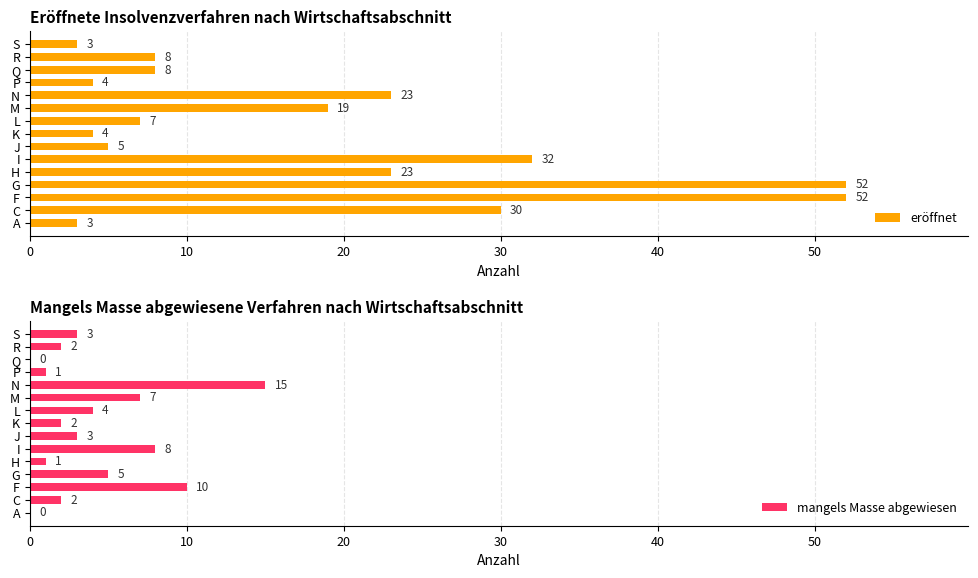

The mangels Masse abgewiesen series shows 24 at N. True or false?

False